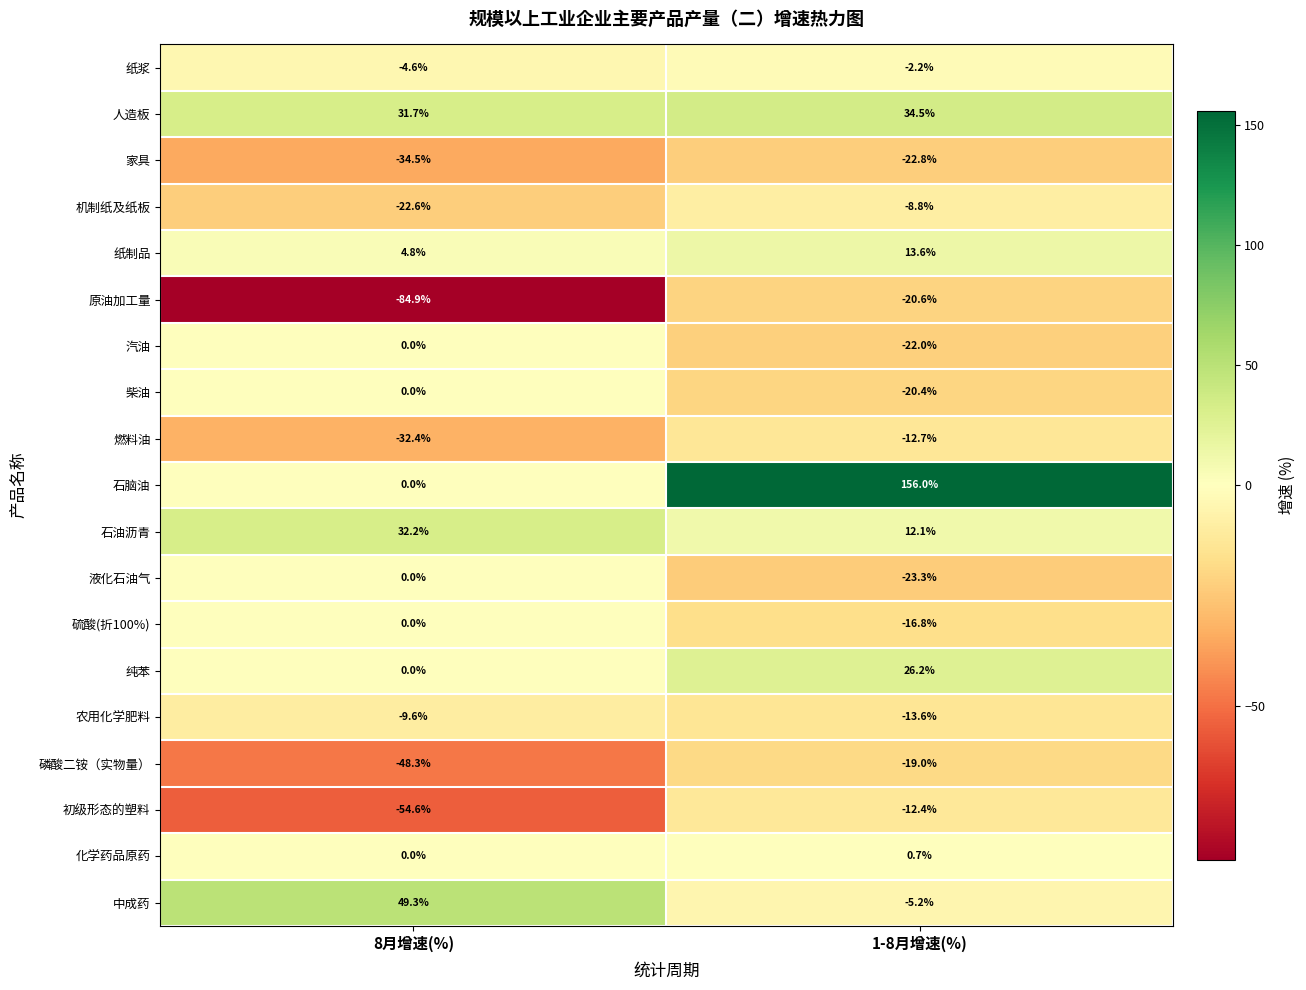

What is the smallest value displayed?

-84.9